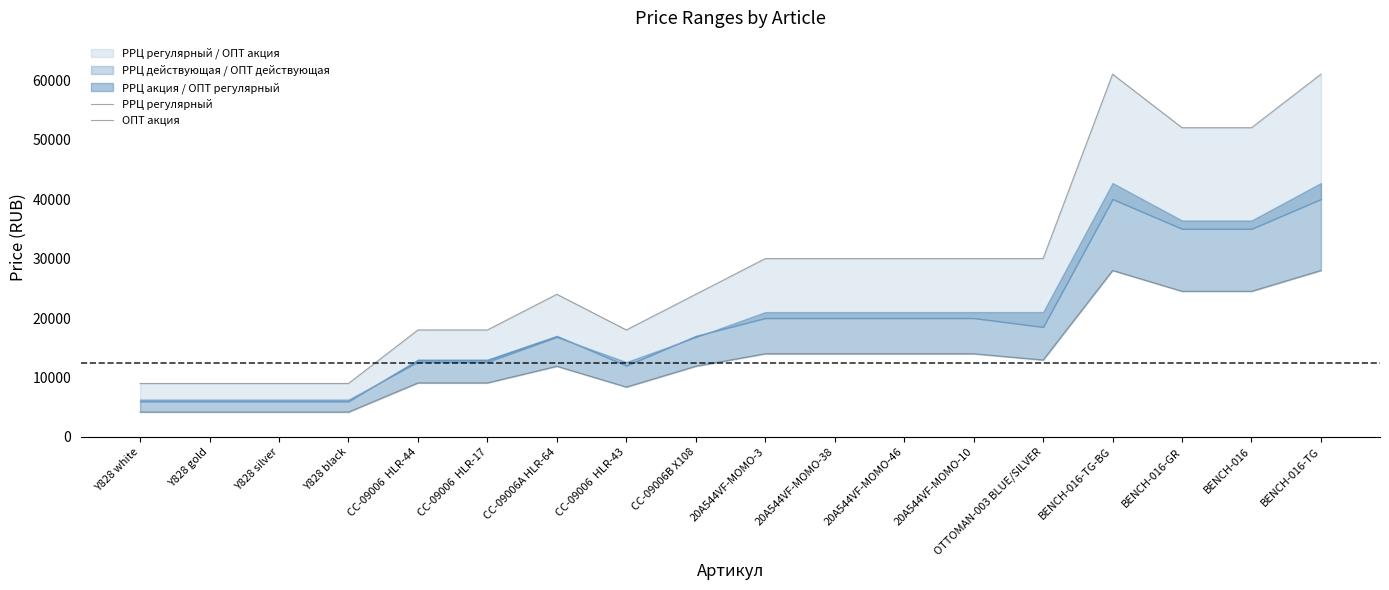

Between BENCH-016 and BENCH-016-GR, which is larger?

BENCH-016